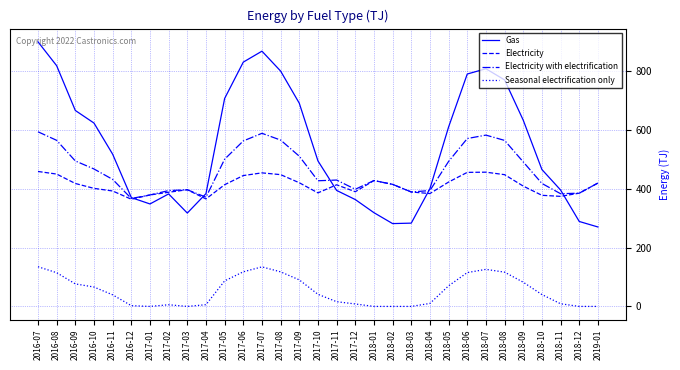

Count the number of categories in the chart.

31